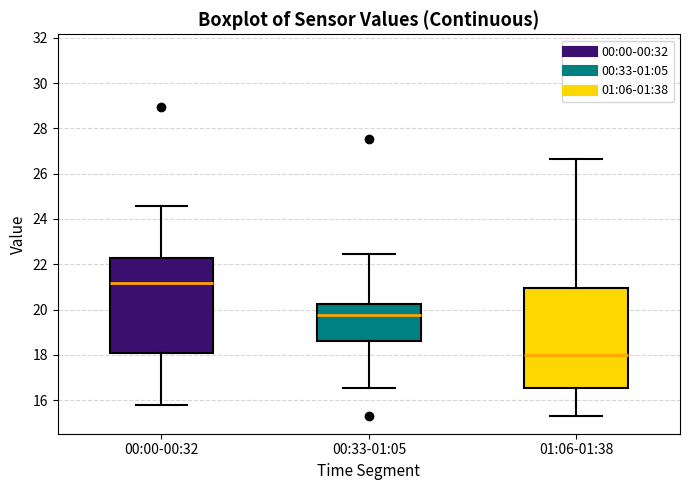

Where does the median line of the box for 00:33-01:05 sit on the y-axis? The values are not printed on the chart, so give them approximately, as read against the axis.

19.8